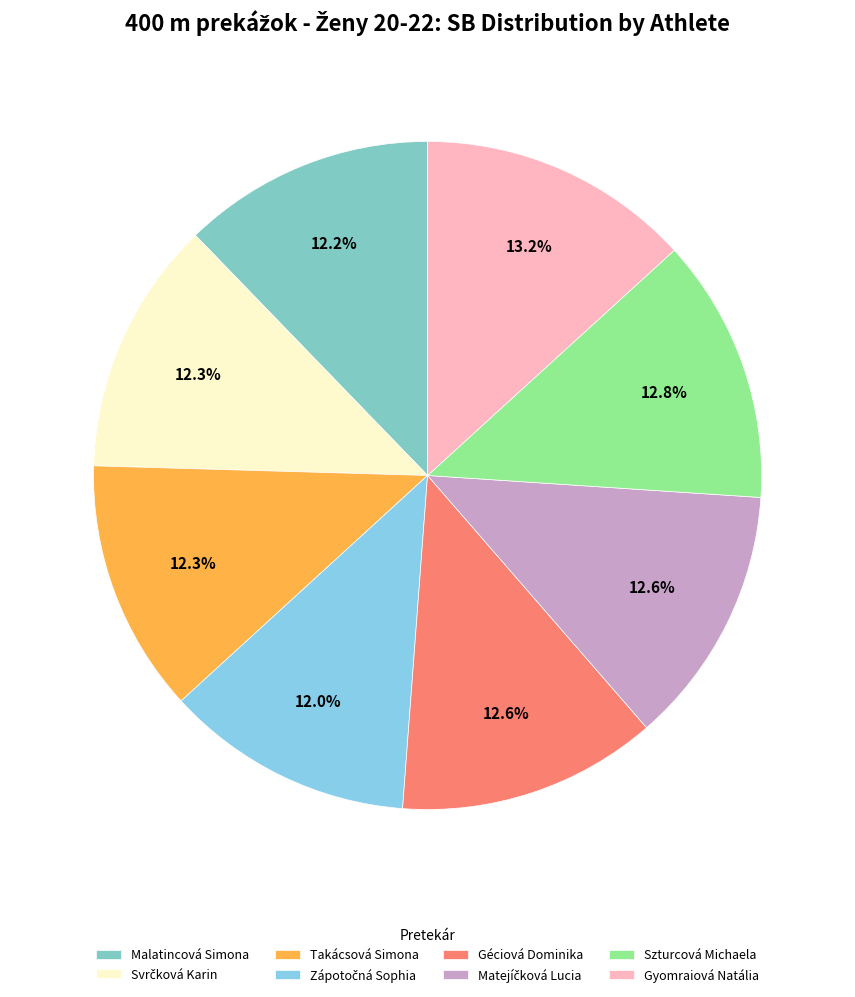

How many segments does this pie chart have?

8